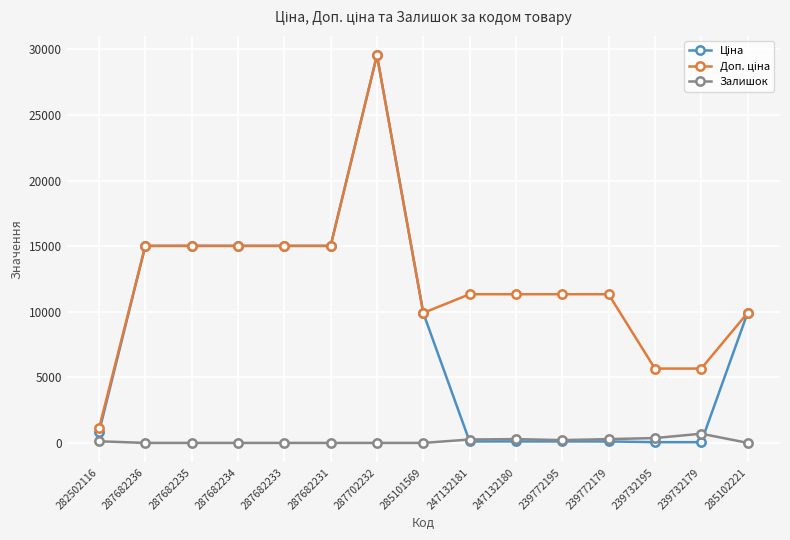

What is the maximum value shown in the chart?

29548.9